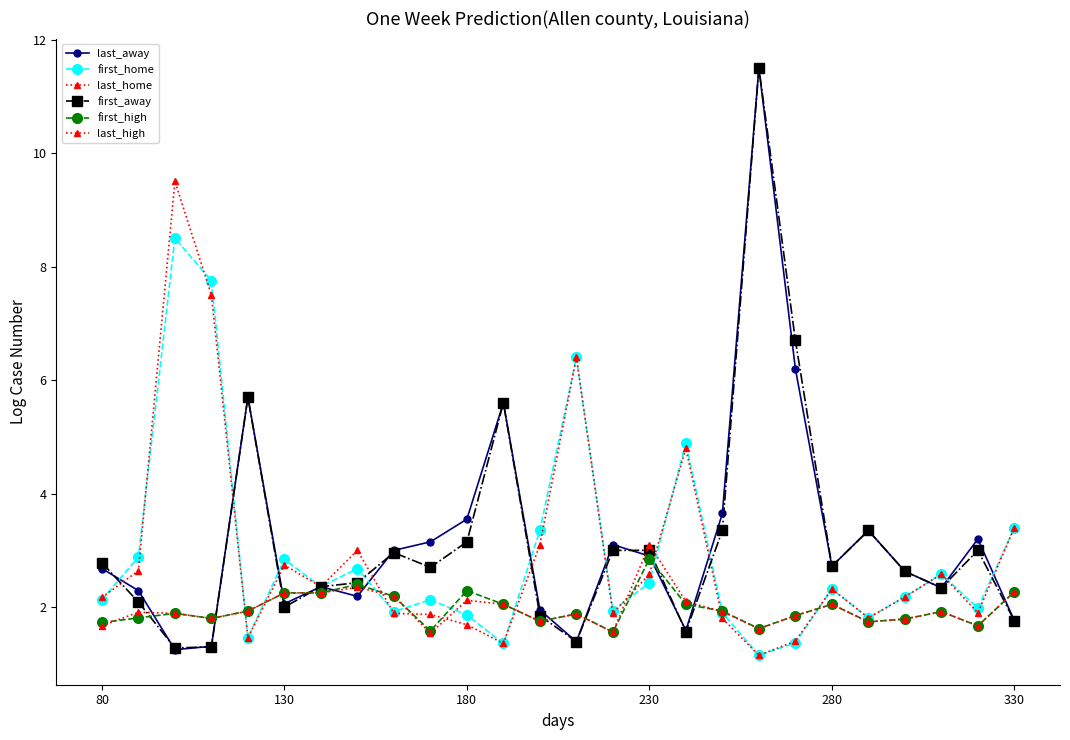

What is the average value of the last_high series?

2.0